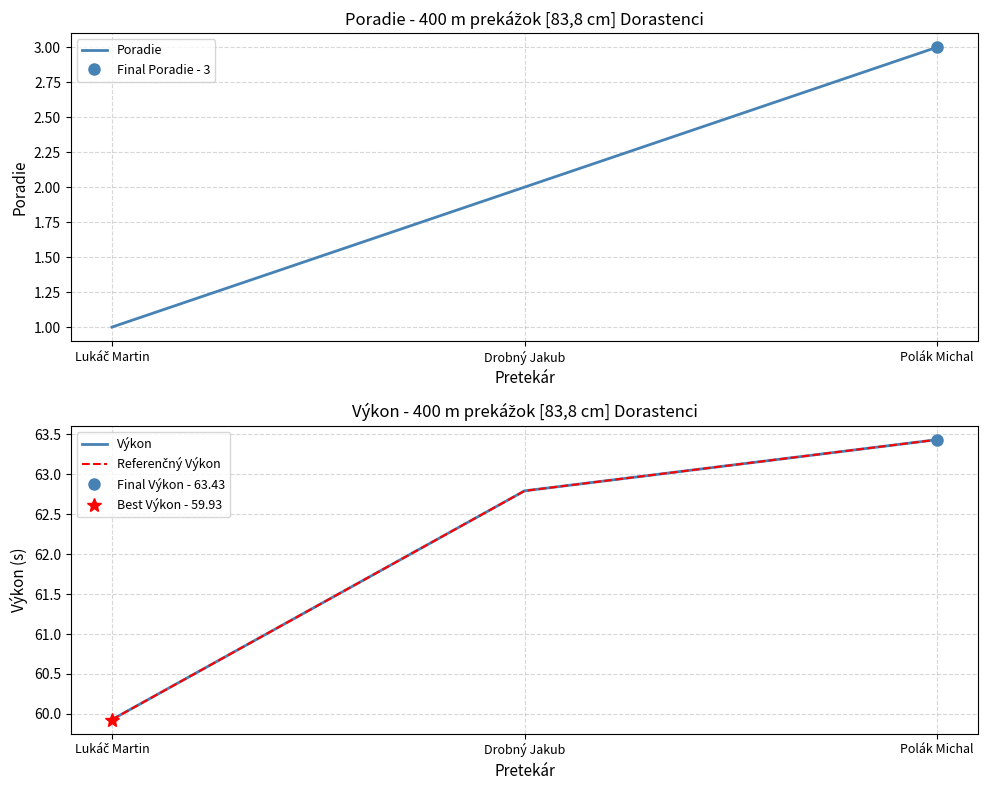

At which category is the sum across all series the highest?

Polák Michal